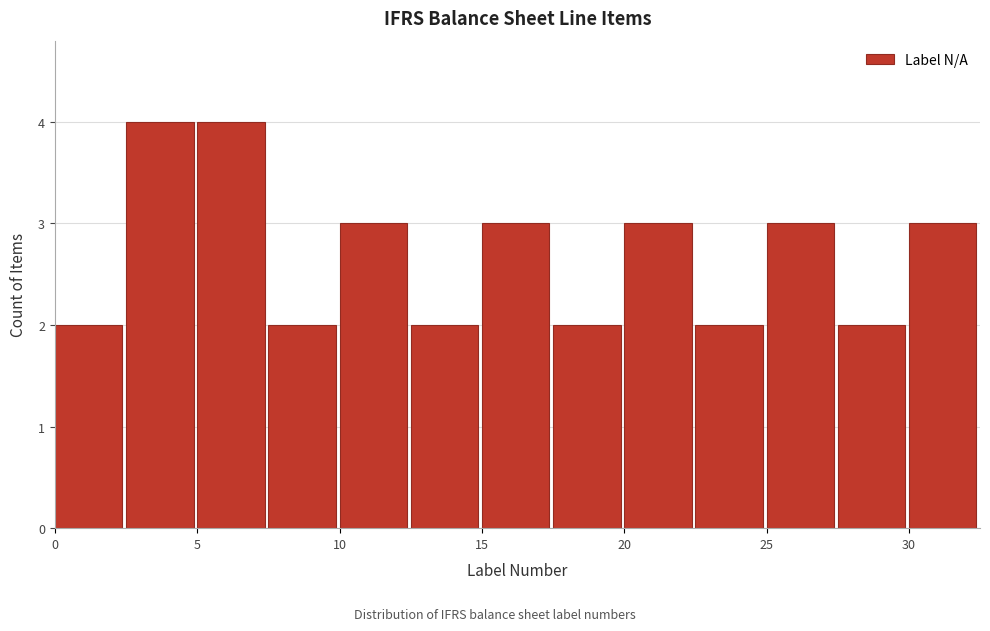

Reading left to right, transcribe this chart: for each bar, give the range it covers on the x-axis and its height. The values are not printed on the chart, so give them approximately, as read against the axis.

0.0 to 2.5: 2
2.5 to 5.0: 4
5.0 to 7.5: 4
7.5 to 10.0: 2
10.0 to 12.5: 3
12.5 to 15.0: 2
15.0 to 17.5: 3
17.5 to 20.0: 2
20.0 to 22.5: 3
22.5 to 25.0: 2
25.0 to 27.5: 3
27.5 to 30.0: 2
30.0 to 32.5: 3